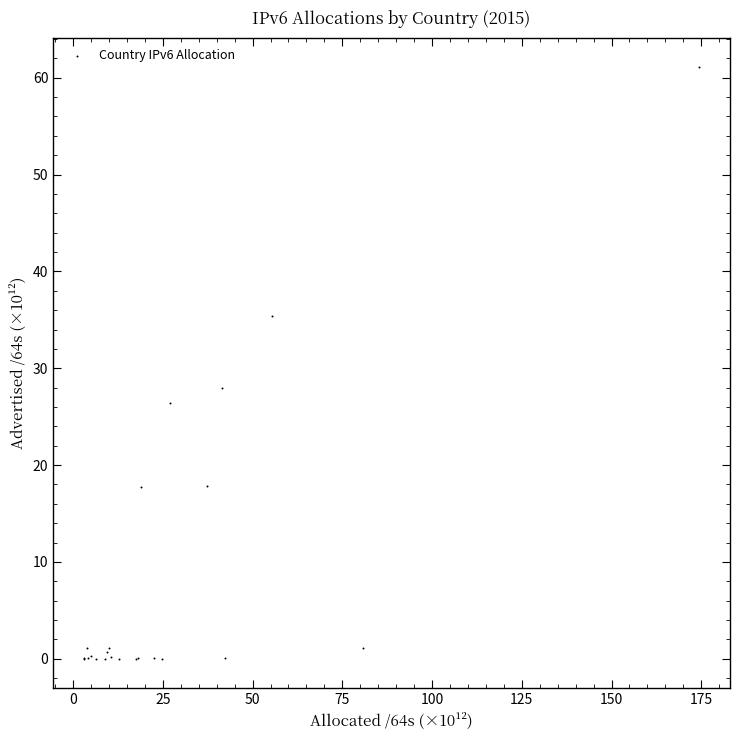

What Y value in the scatter plot is closest to 30?

27.9